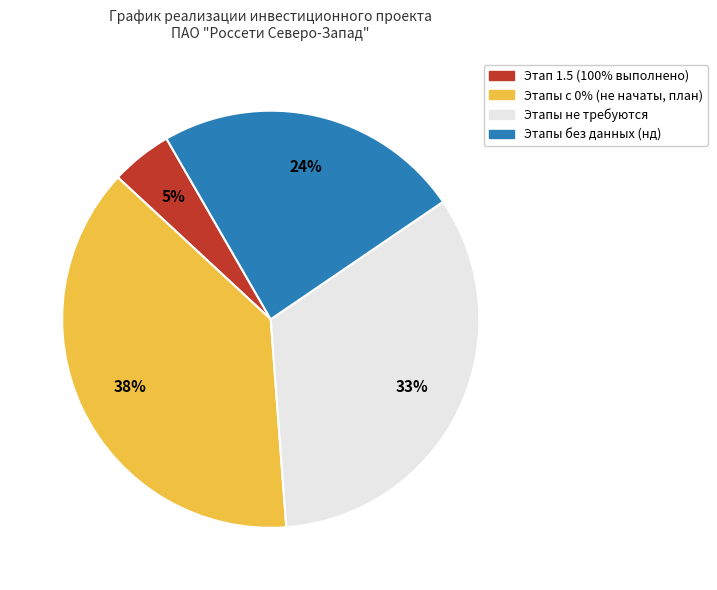

To the nearest percent, what is the difference between the largest and smallest slice percentages?

33%